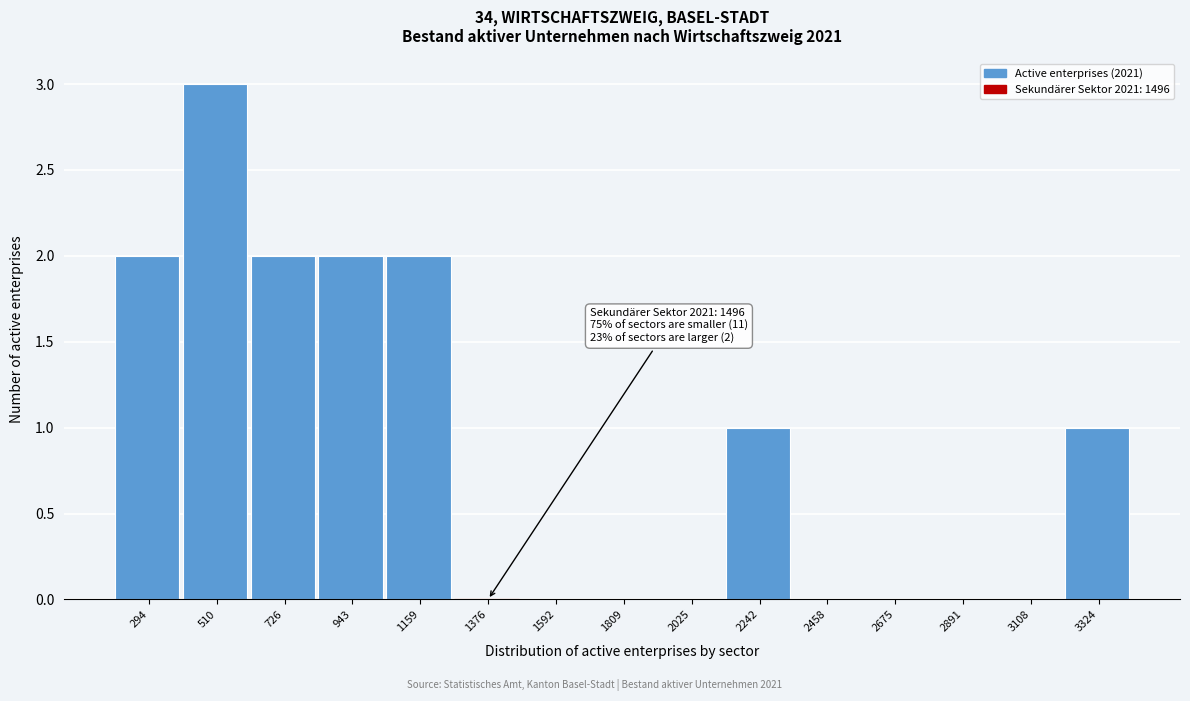

Reading left to right, list all the values displayed in this chart.

294=2	510=3	726=2	943=2	1159=2	1376=0	1592=0	1809=0	2025=0	2242=1	2458=0	2675=0	2891=0	3108=0	3324=1